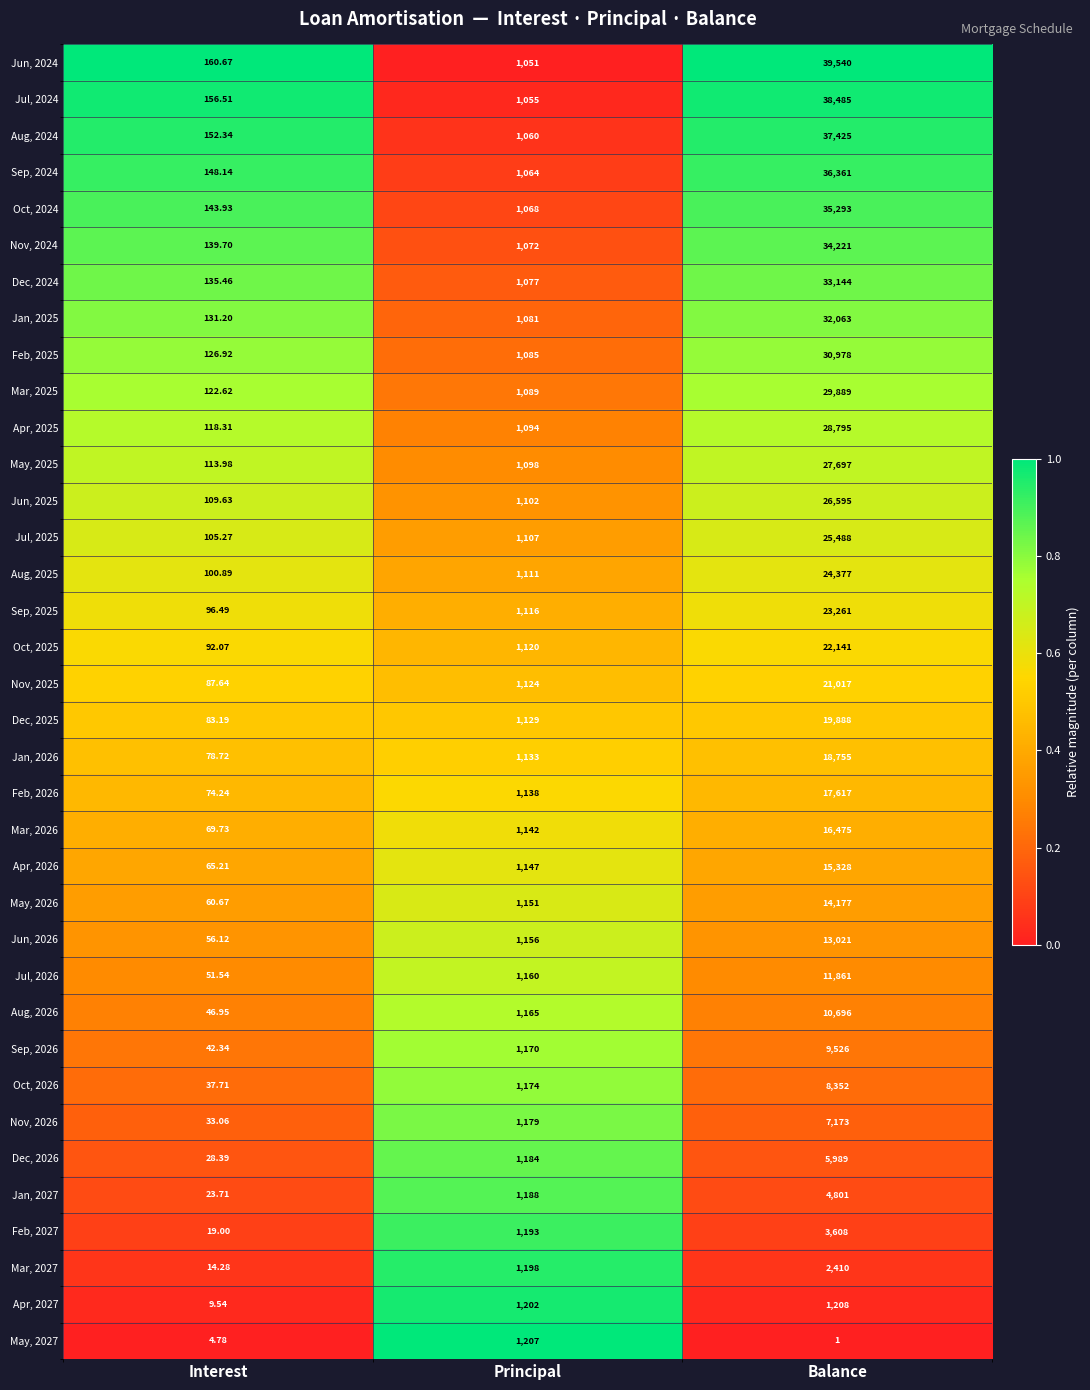

Rank the series at Balance from highest to lowest value.

Jun, 2024, Jul, 2024, Aug, 2024, Sep, 2024, Oct, 2024, Nov, 2024, Dec, 2024, Jan, 2025, Feb, 2025, Mar, 2025, Apr, 2025, May, 2025, Jun, 2025, Jul, 2025, Aug, 2025, Sep, 2025, Oct, 2025, Nov, 2025, Dec, 2025, Jan, 2026, Feb, 2026, Mar, 2026, Apr, 2026, May, 2026, Jun, 2026, Jul, 2026, Aug, 2026, Sep, 2026, Oct, 2026, Nov, 2026, Dec, 2026, Jan, 2027, Feb, 2027, Mar, 2027, Apr, 2027, May, 2027